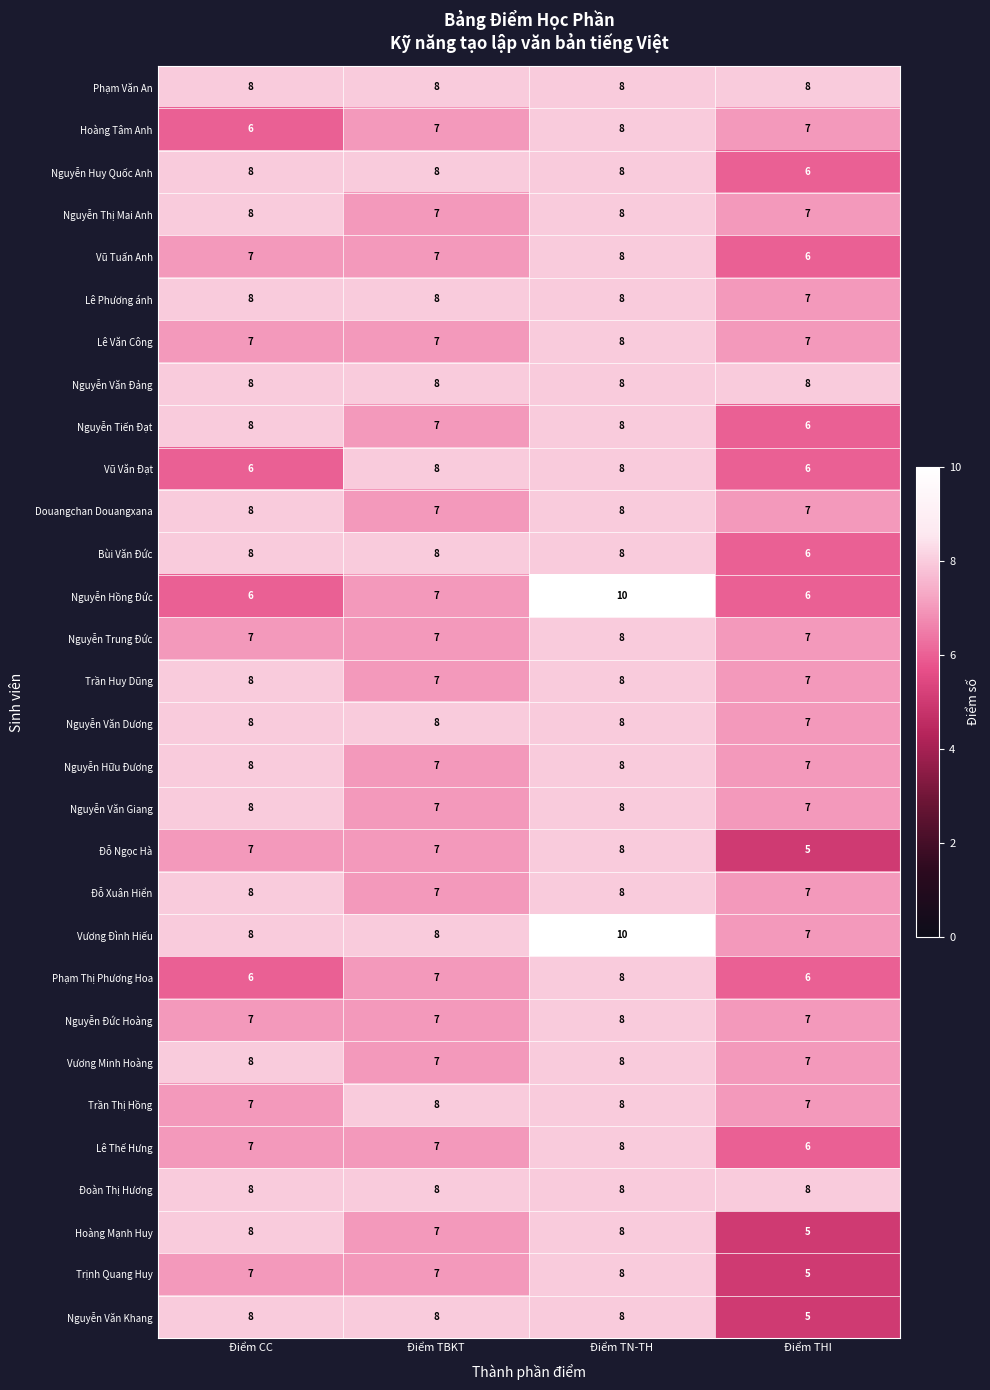

What is the total value across all series at Điểm THI?

197